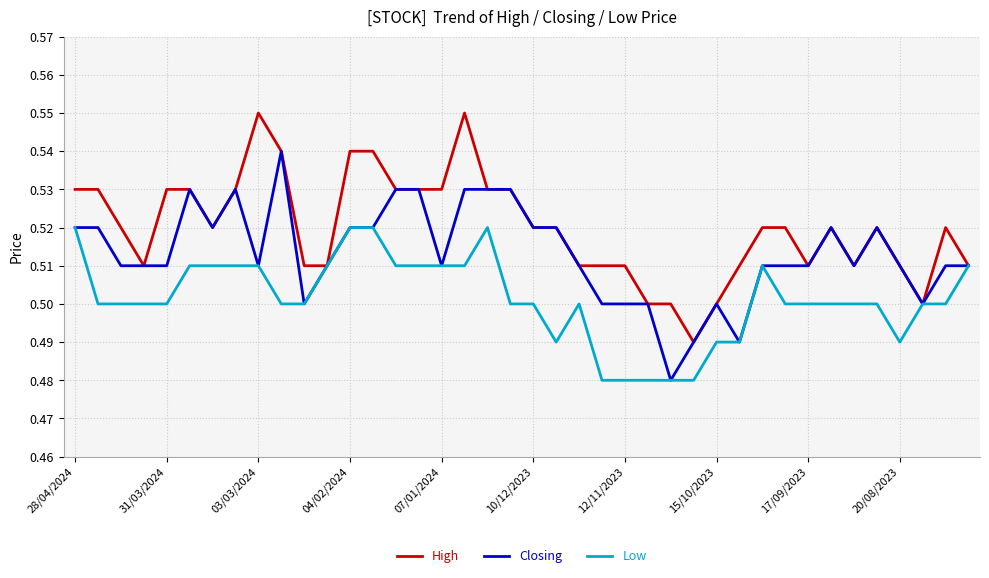

Rank the series by their maximum value, from highest to lowest.

High, Closing, Low